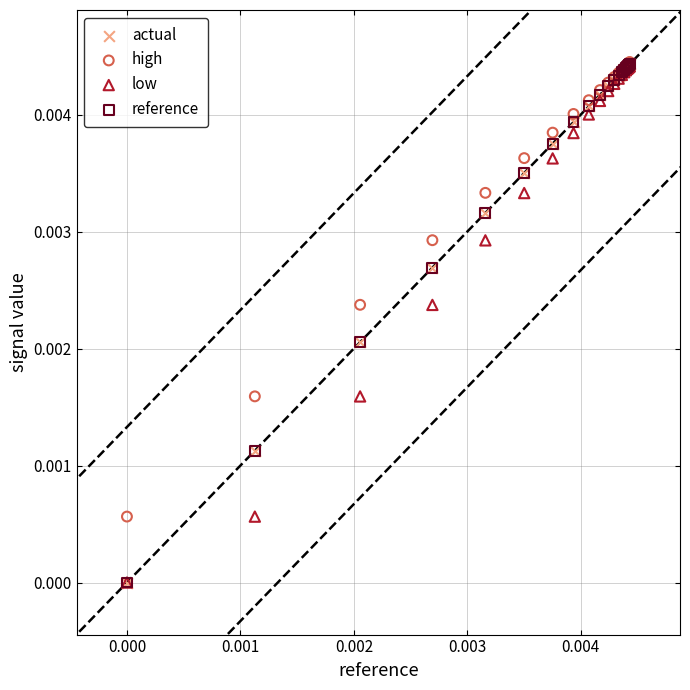

What are all the series names shown in the legend?

actual, high, low, reference